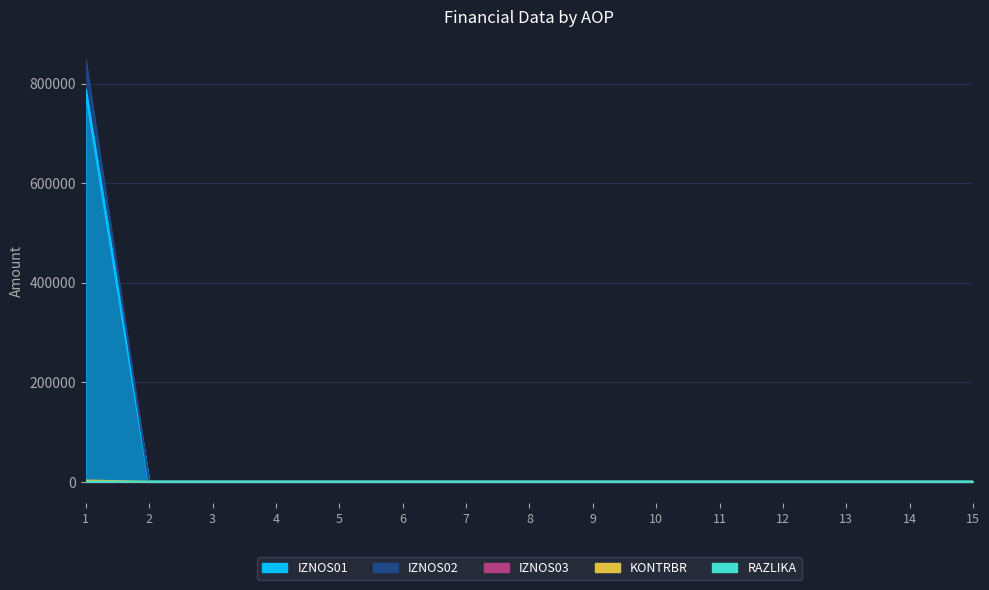

How many data points in IZNOS02 are above 0?

1